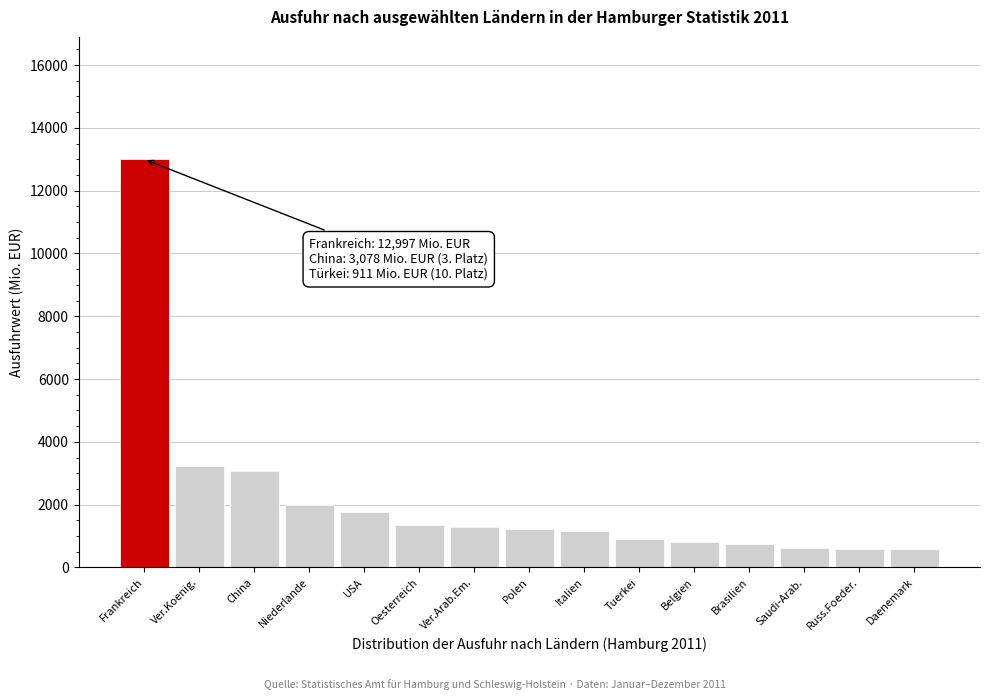

What is the sum of all values?

32342.6